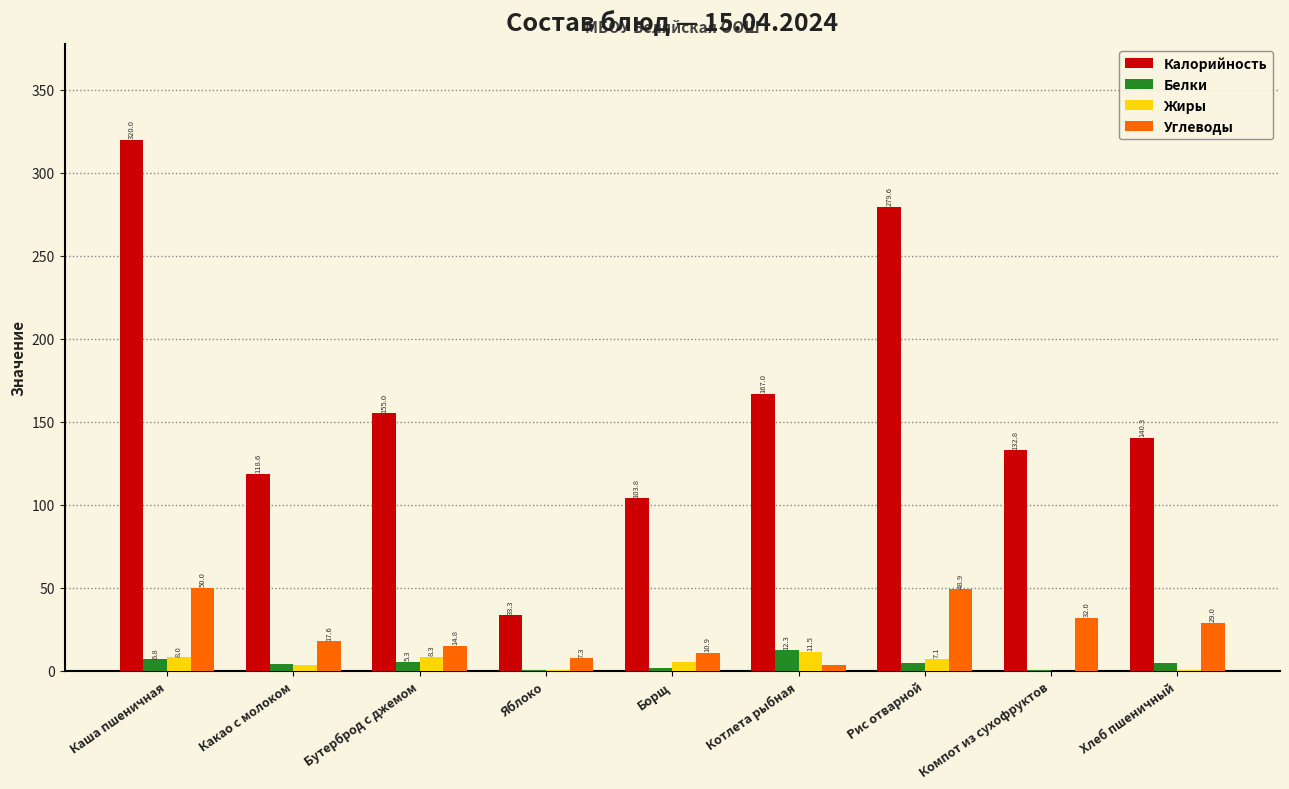

What is the total value across all series at Каша пшеничная?

384.9